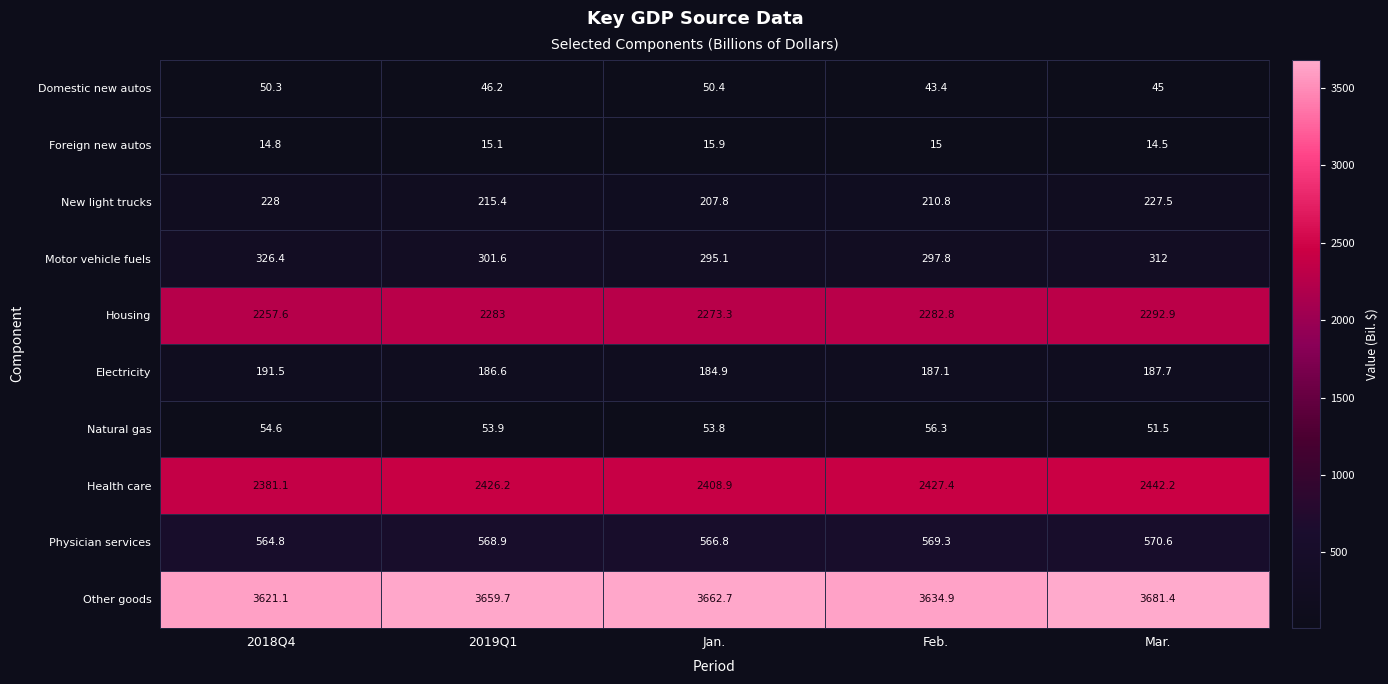

What is the minimum value shown in the chart?

14.5